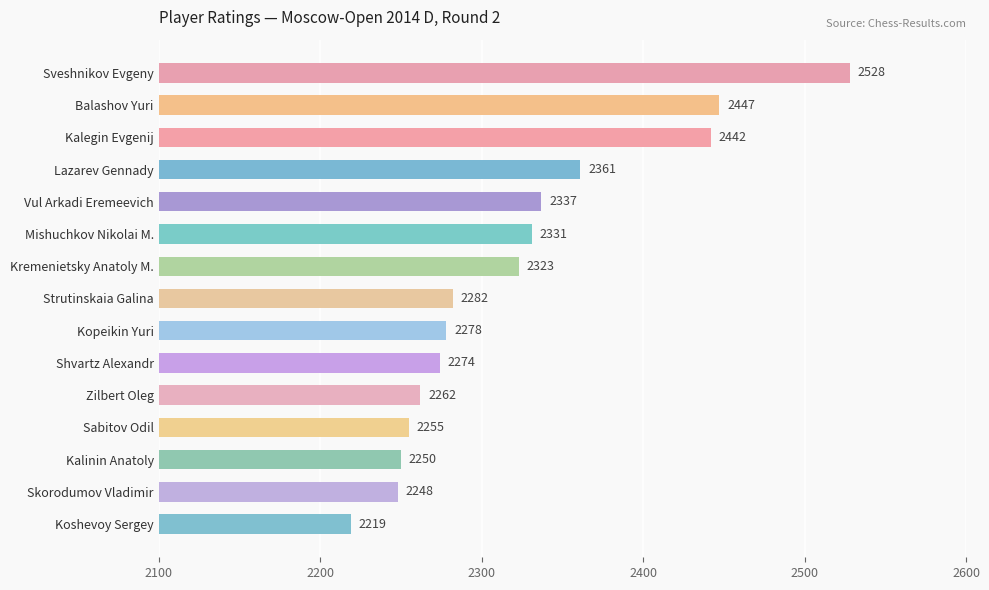

Reading bottom to top, extract all data points from this chart.

2219	2248	2250	2255	2262	2274	2278	2282	2323	2331	2337	2361	2442	2447	2528